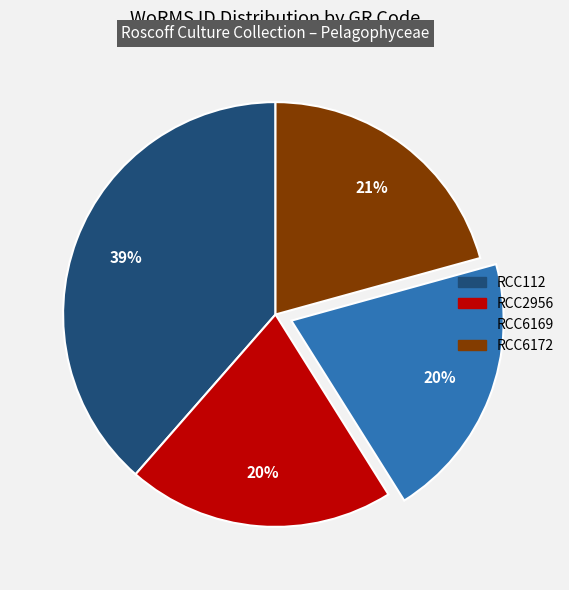

Between RCC6169 and RCC112, which is larger?

RCC112